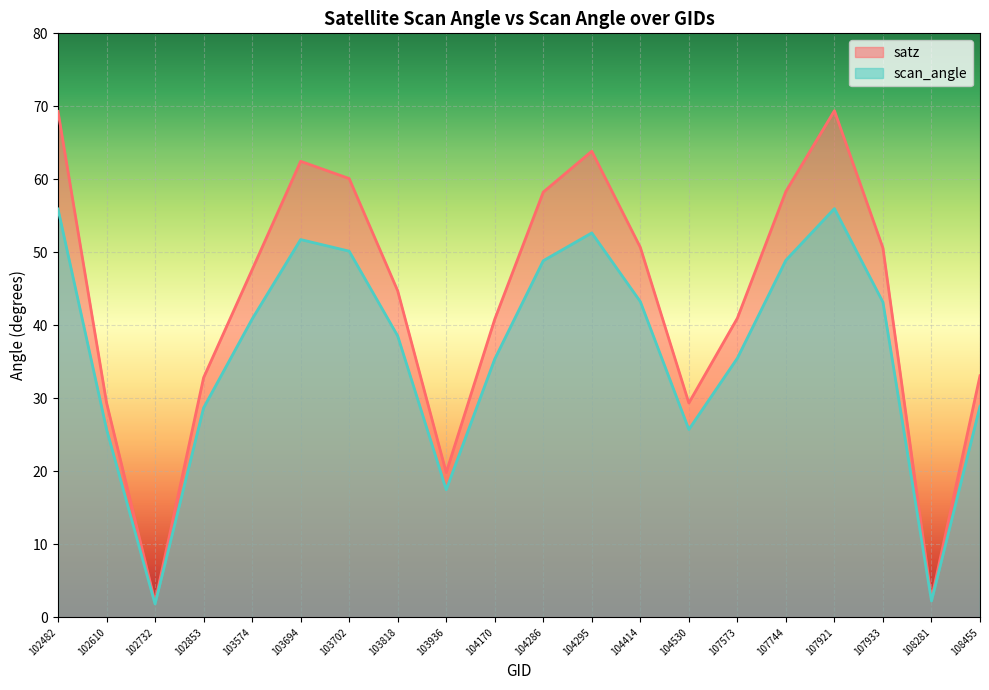

Rank the series by their maximum value, from highest to lowest.

satz, scan_angle